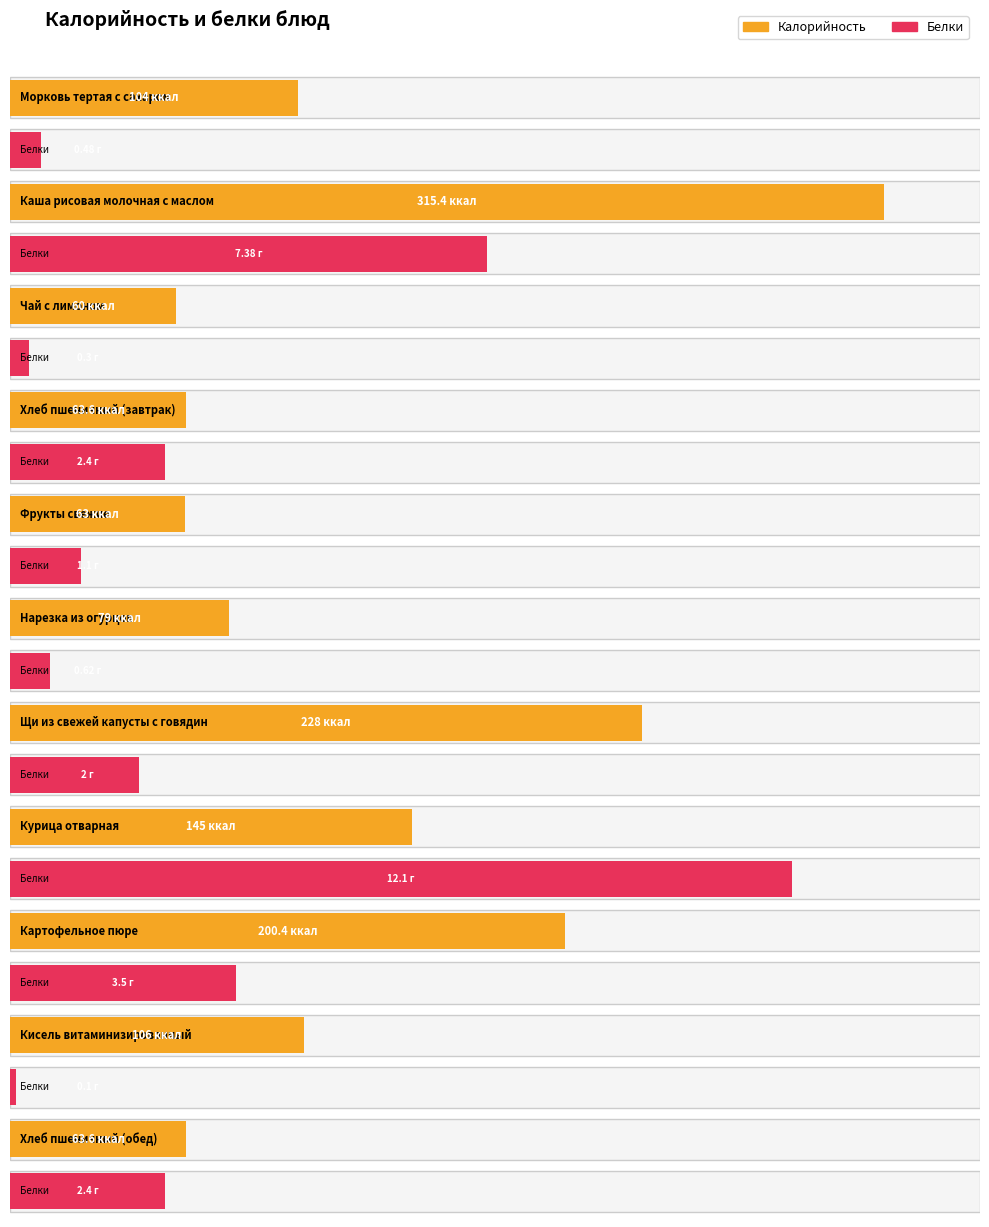

Reading right to left, what are all the values shown in this chart?

Калорийность: 63.6	106.0	200.4	145.0	228.0	79.0	63.0	63.6	60.0	315.4	104.0
Белки: 2.4	0.1	3.5	12.1	2.0	0.6	1.1	2.4	0.3	7.4	0.5